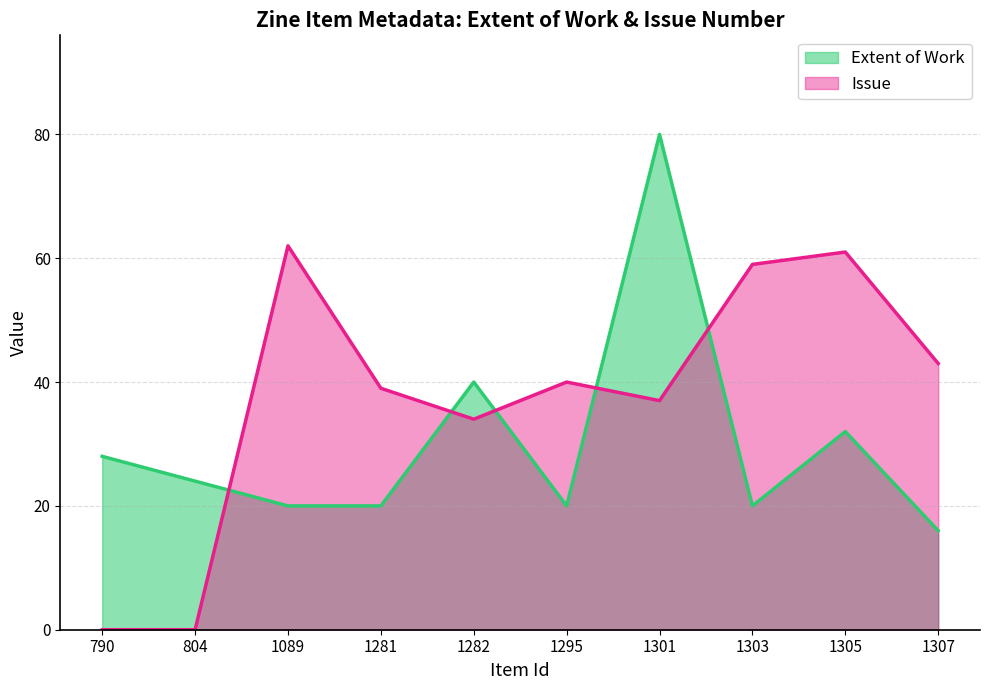

Is it true that Issue (line) equals 59 at 1303?

True